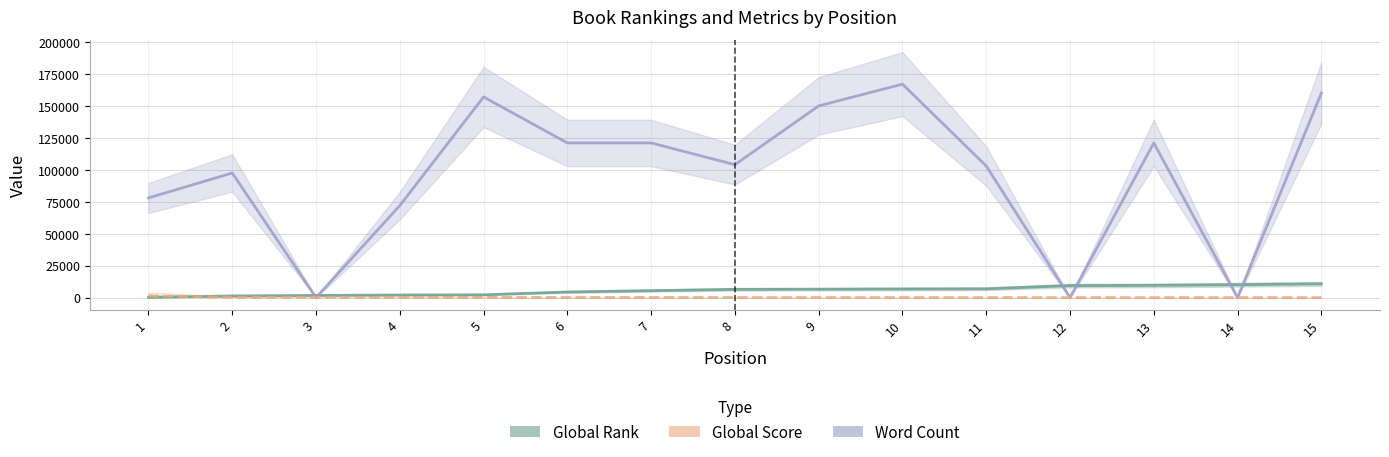

Reading left to right, what are all the values shown in this chart?

Global Rank: 1=215	2=1331	3=1712	4=2060	5=2216	6=4393	7=5451	8=6464	9=6578	10=6766	11=6898	12=9392	13=9580	14=10112	15=10763
Word Count: 1=78000	2=97500	3=0	4=72000	5=157000	6=121000	7=121000	8=104000	9=150000	10=167000	11=103000	12=0	13=121000	14=0	15=160000
Global Score: 1=1346	2=286	3=225	4=184	5=167	6=96	7=75	8=59	9=56	10=51	11=50	12=27	13=25	14=19	15=7